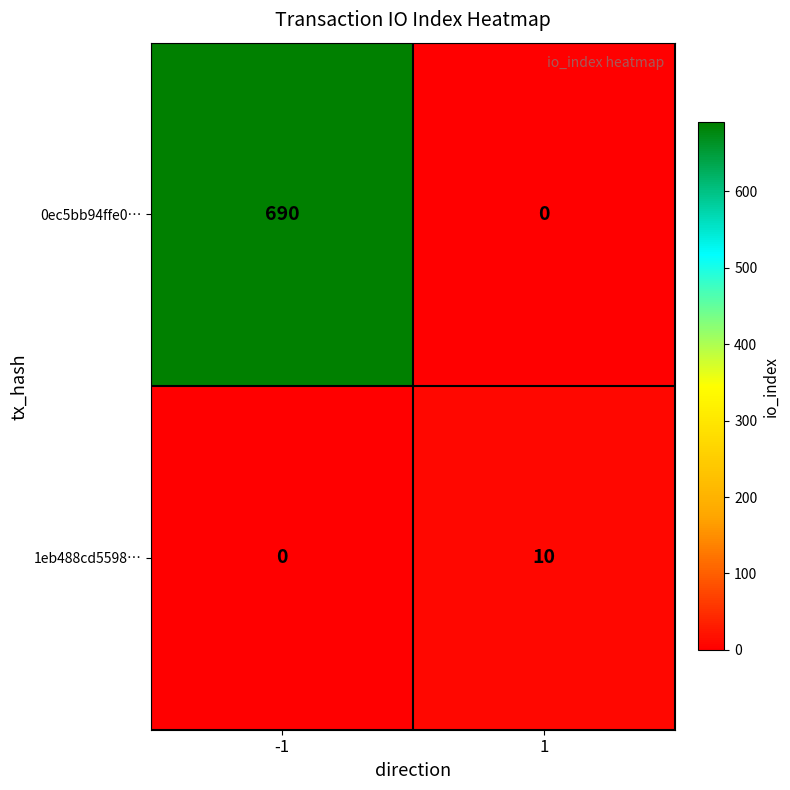

Which series has the largest total across all categories?

0ec5bb94ffe0…